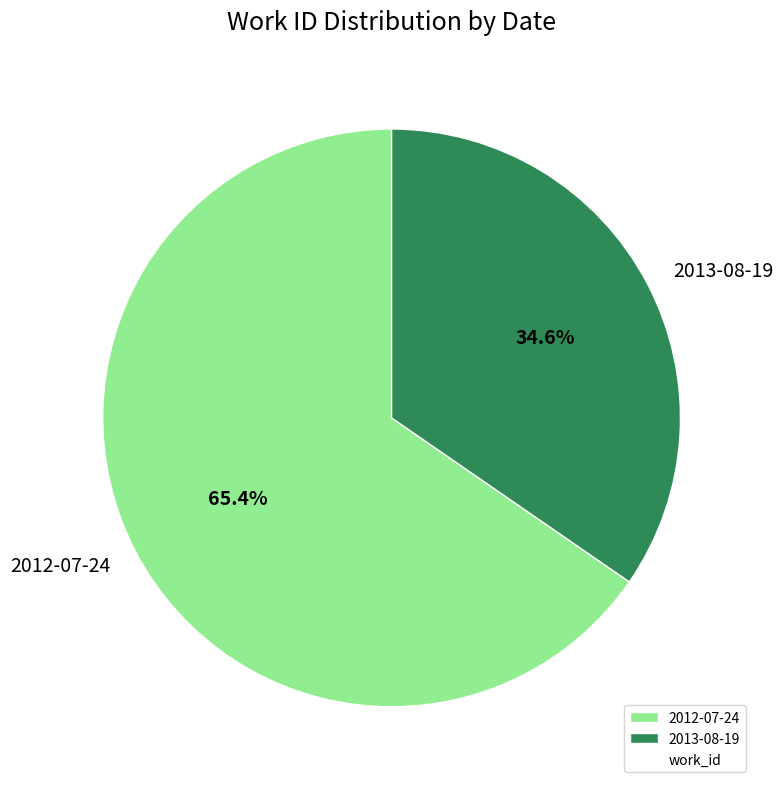

To the nearest percent, what percentage of the pie is 2013-08-19?

35%